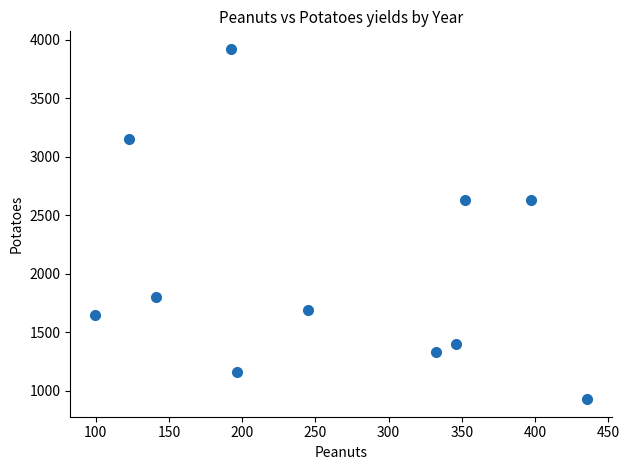

What is the average X value?

260.0